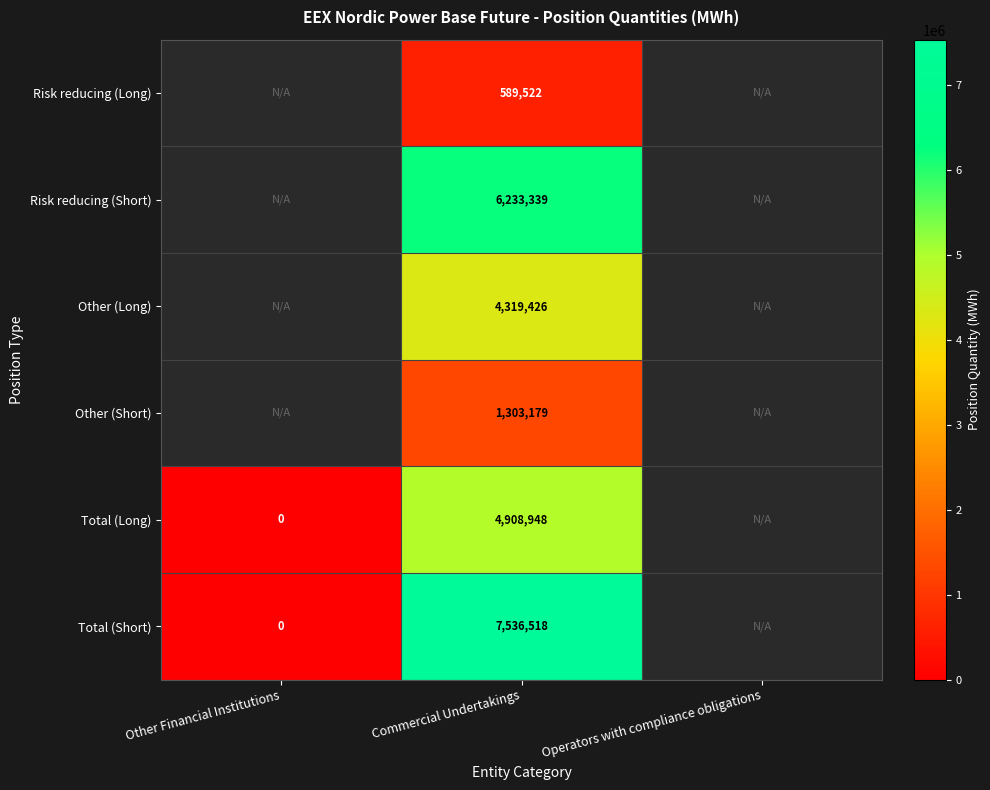

What is the difference between the highest and lowest values at Commercial Undertakings?

6946996